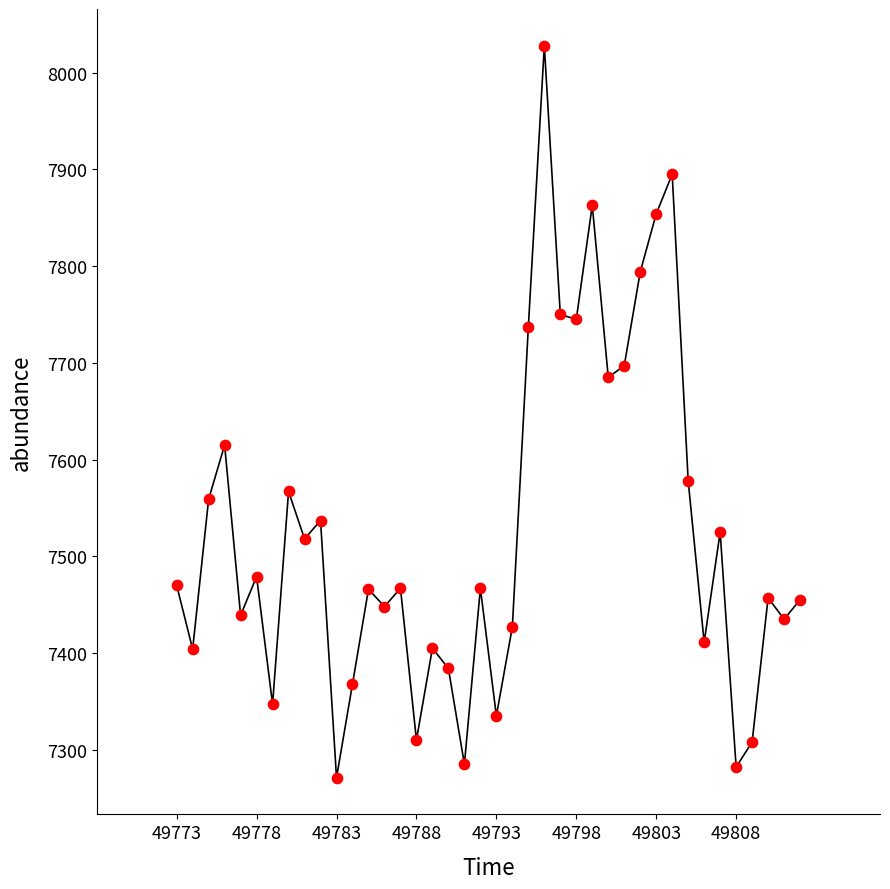

What is the maximum value shown in the chart?

8028